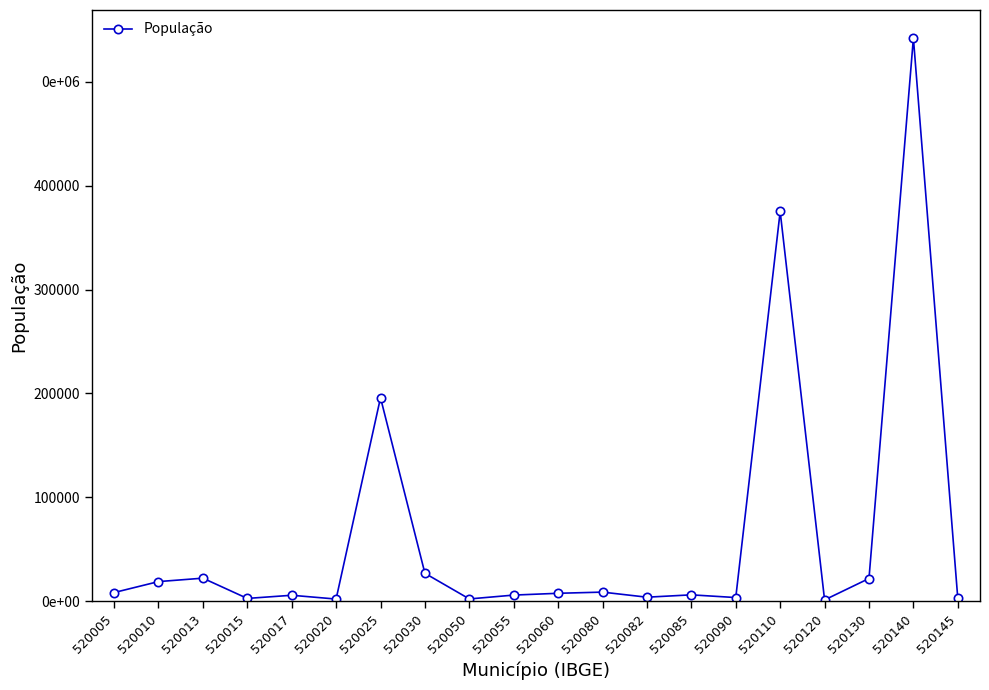

Reading left to right, list all the values displayed in this chart.

520005=8207	520010=18775	520013=22076	520015=2564	520017=5613	520020=1967	520025=195810	520030=26770	520050=2071	520055=5784	520060=7514	520080=8645	520082=3754	520085=6018	520090=3408	520110=375142	520120=1126	520130=21746	520140=542090	520145=2517